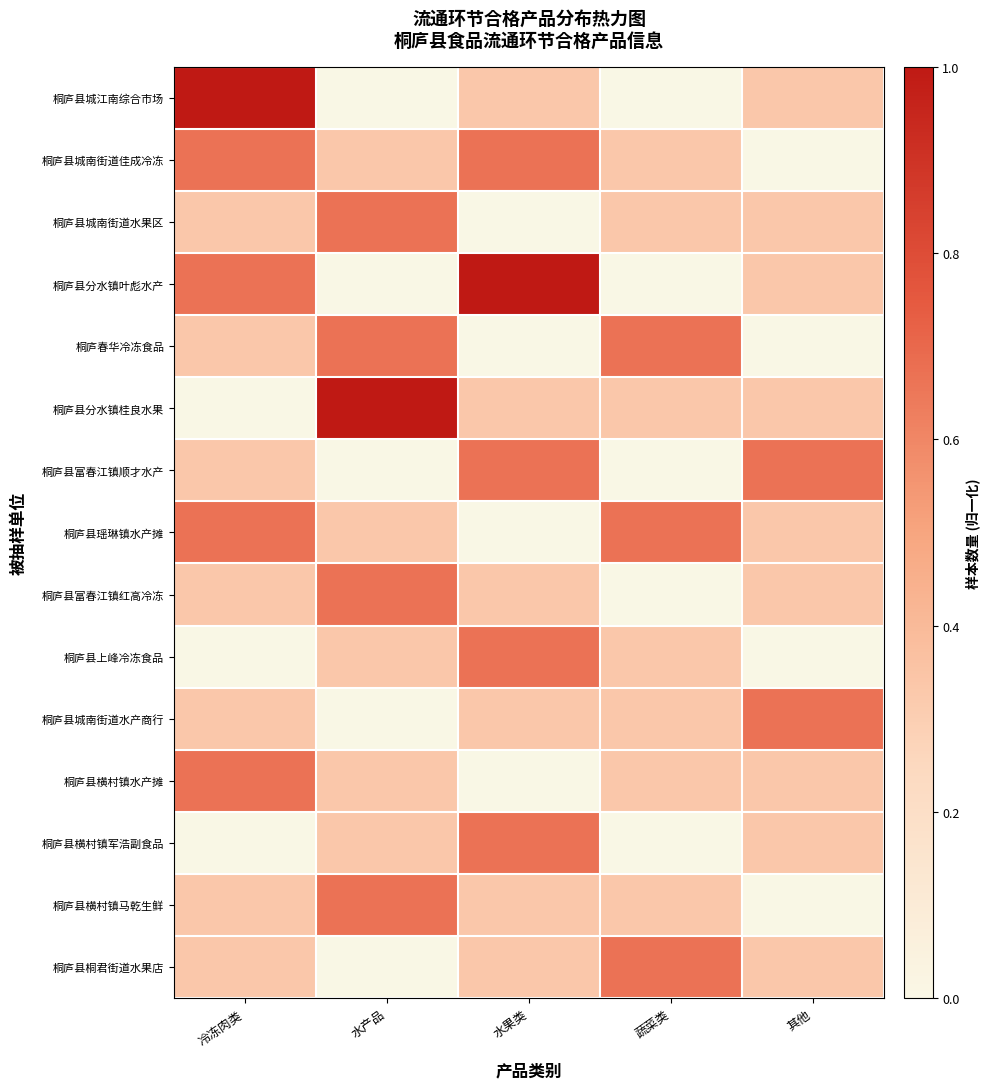

Which series changed the most between 冷冻肉类 and 水果类?

桐庐县城江南综合市场